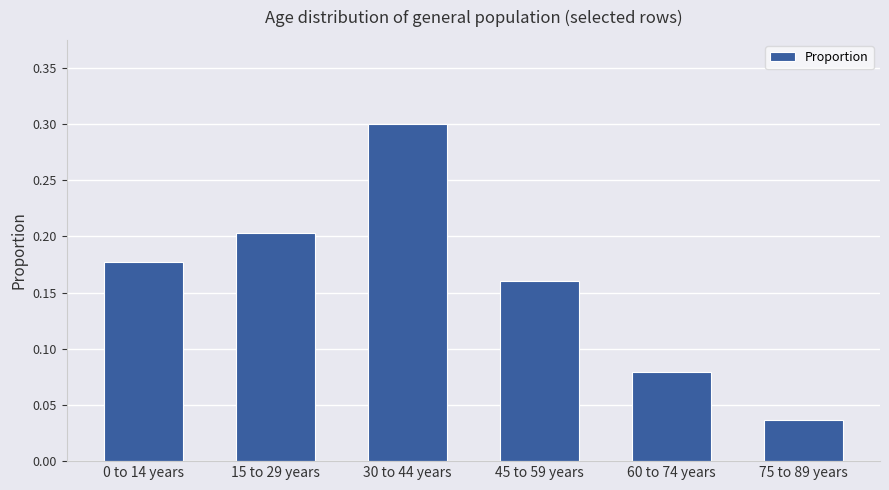

How many values are between 0 and 1?

6